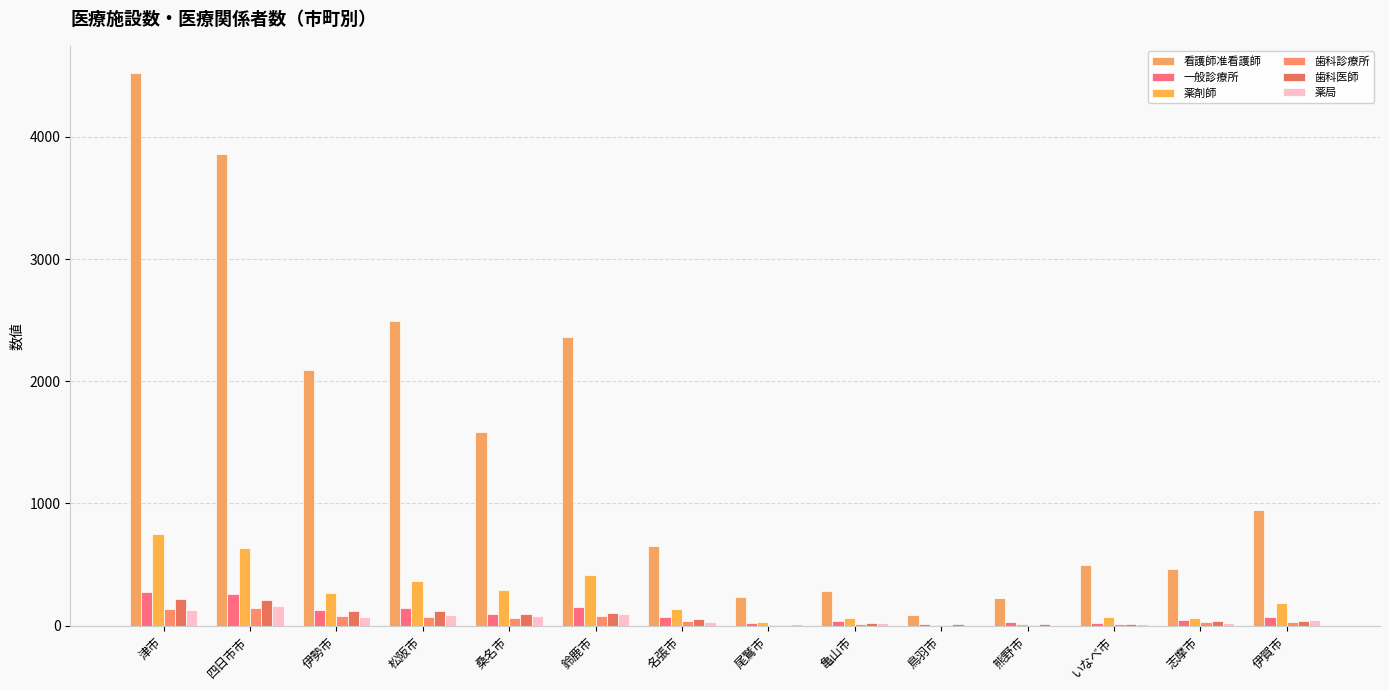

What is the maximum value for 歯科医師?

221